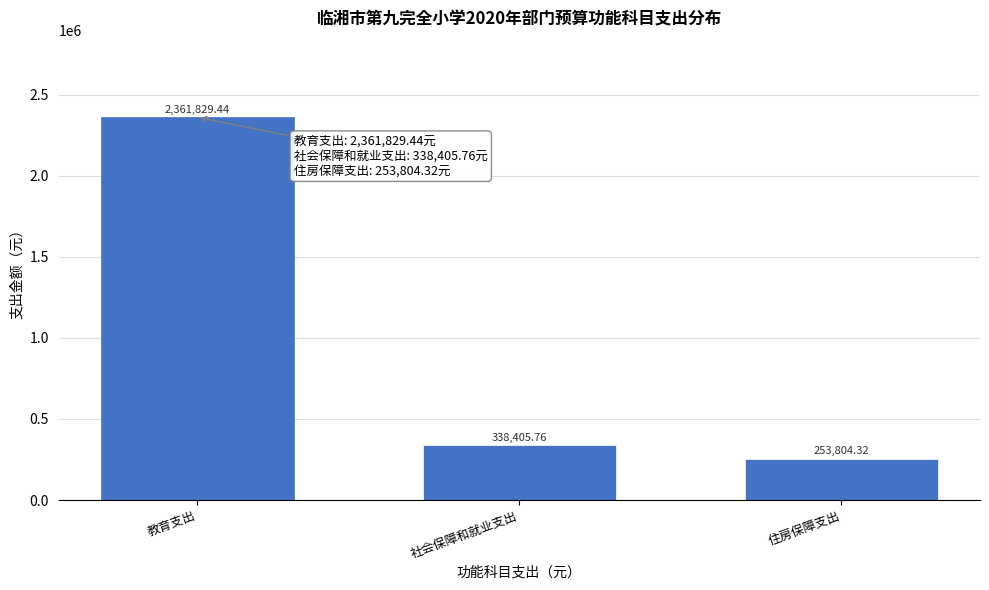

What is the average value?

984679.8